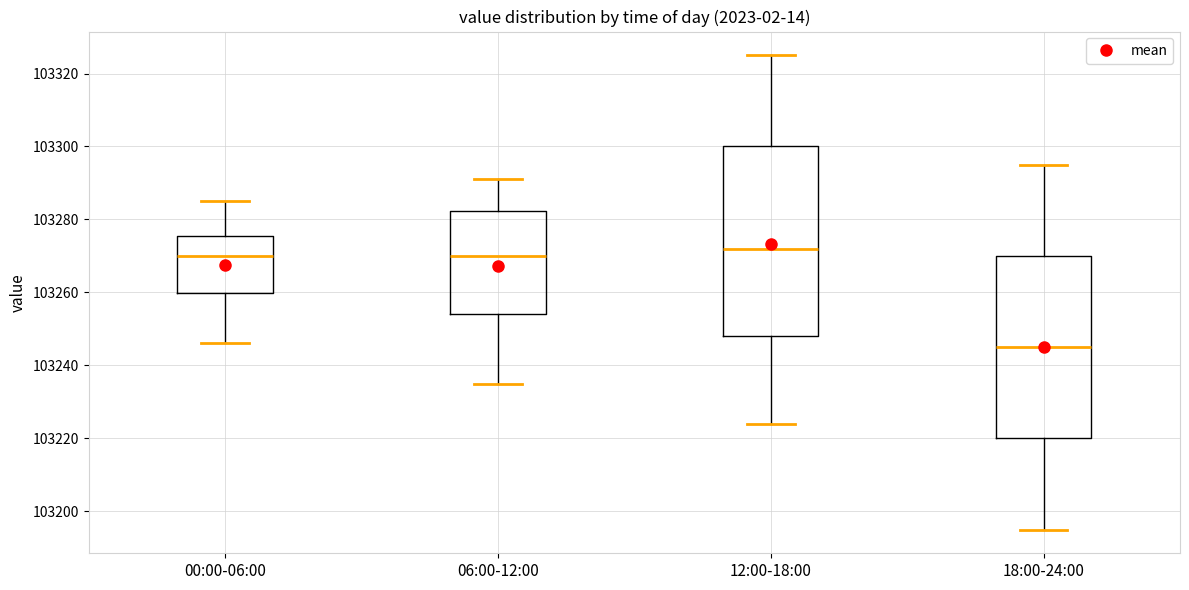

Which box has the lowest median line?

18:00-24:00